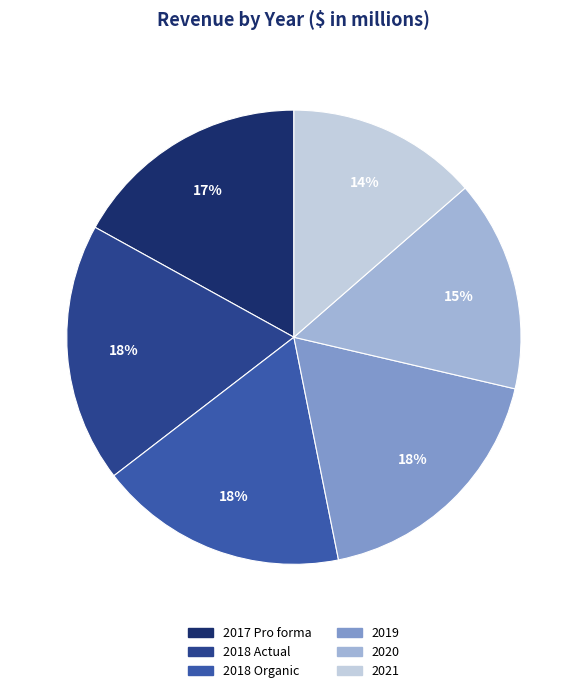

True or false: 2018 Organic accounts for 5% of the total.

False